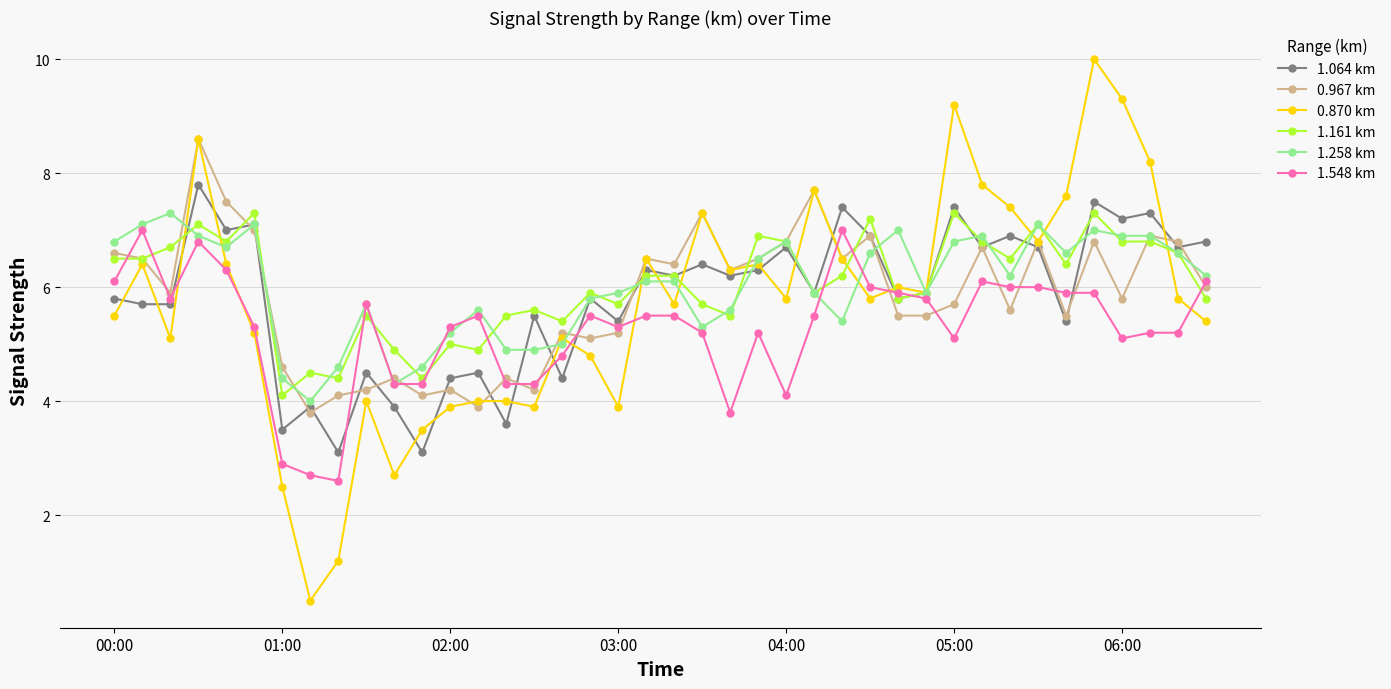

Which series has the largest range (max minus min)?

0.870 km